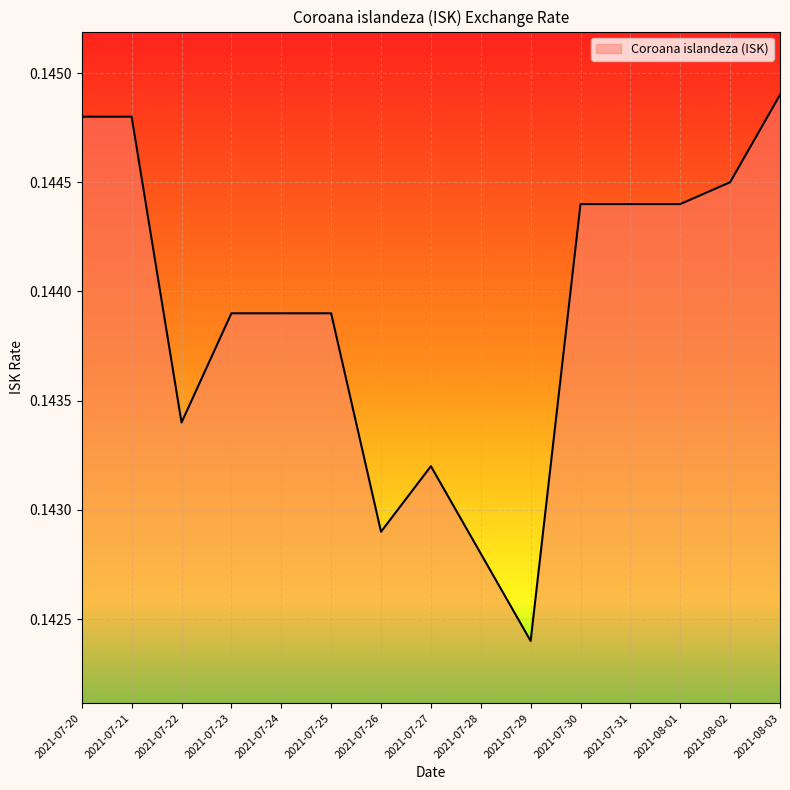

Which has a higher value, 2021-07-23 or 2021-07-26?

2021-07-23